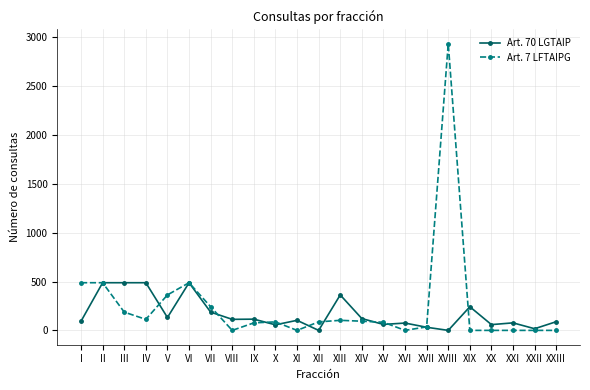

What is the average value of the Art. 7 LFTAIPG series?

255